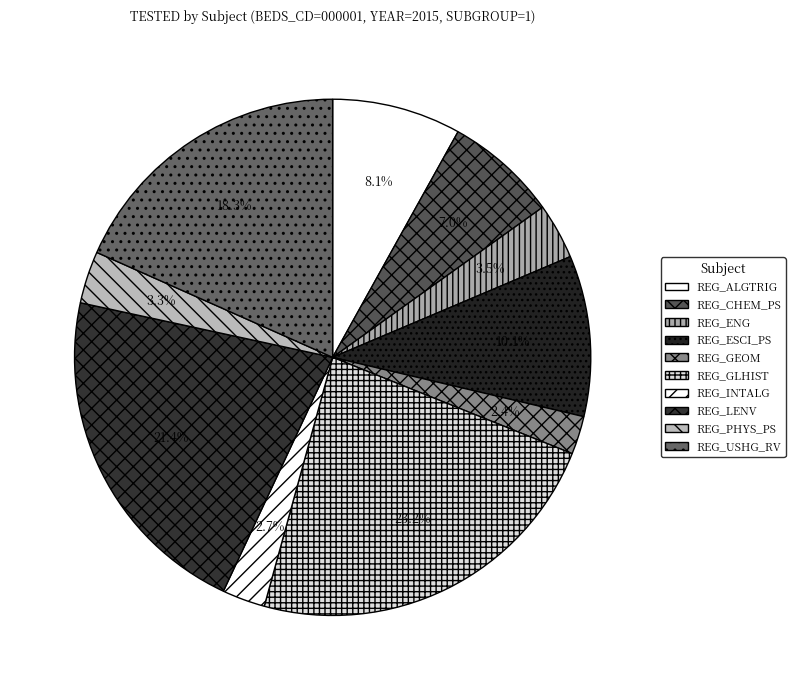

Is there any slice that represents more than half of the pie?

No